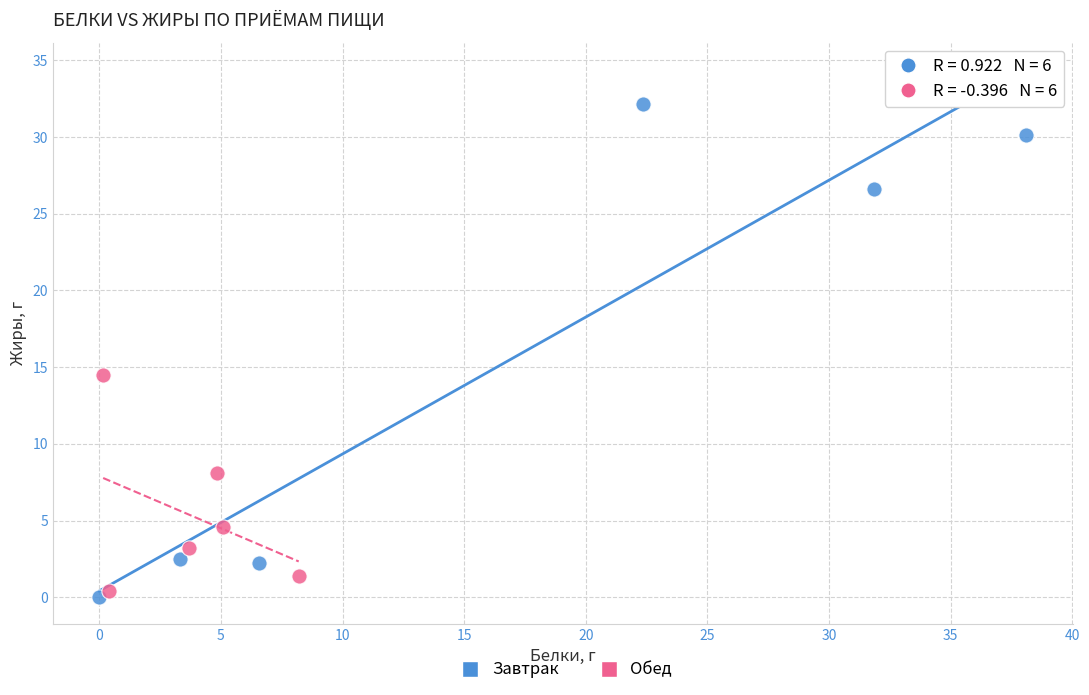

Which series has the widest spread of Y values?

Завтрак